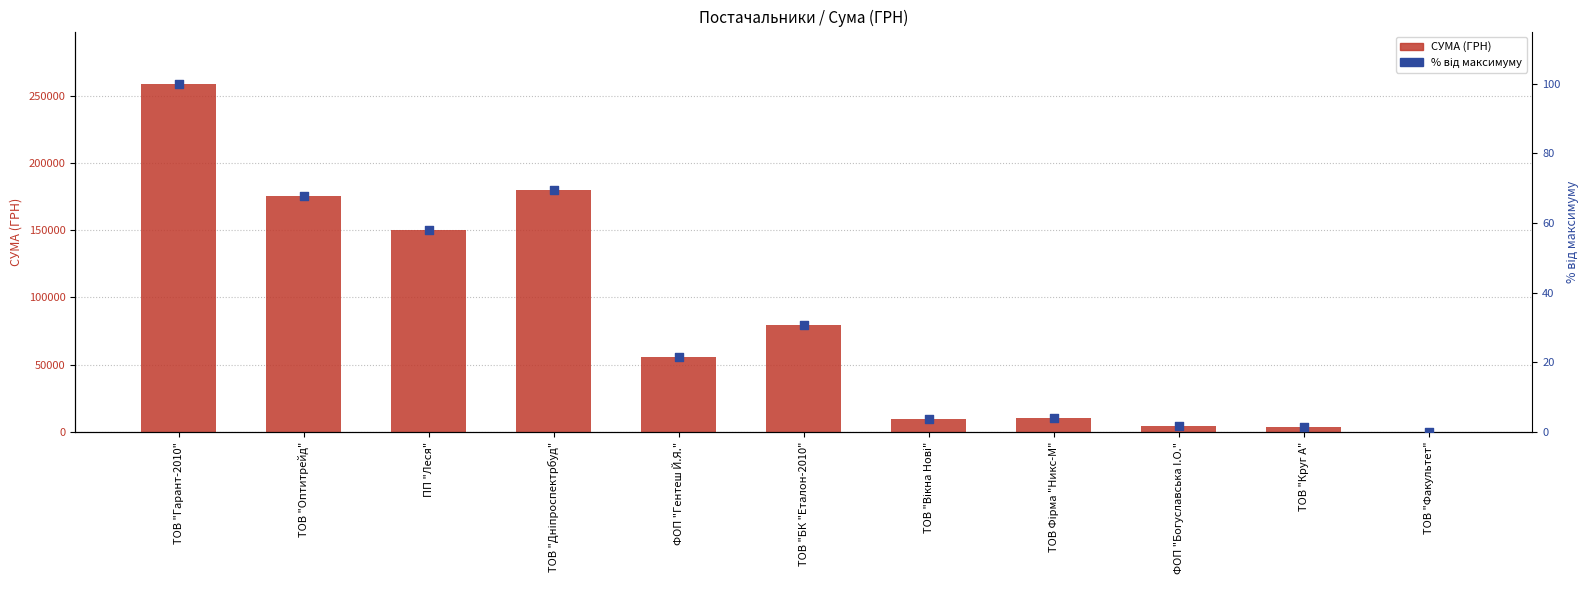

What is the total value across all series at ТОВ "БК "Еталон-2010"?

79808.8